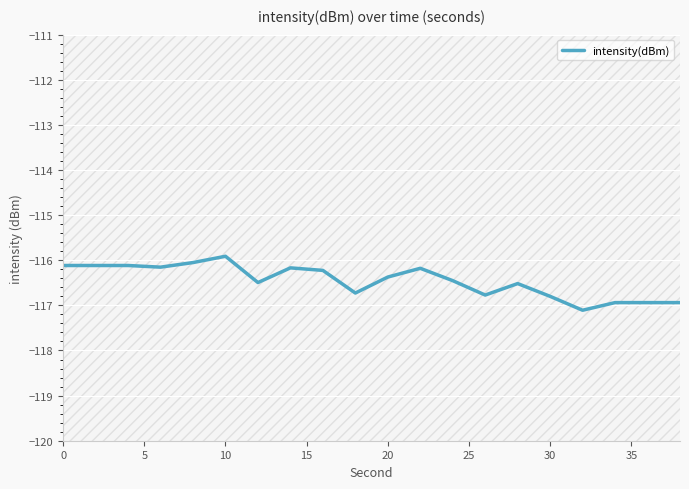

What is the smallest value displayed?

-117.1